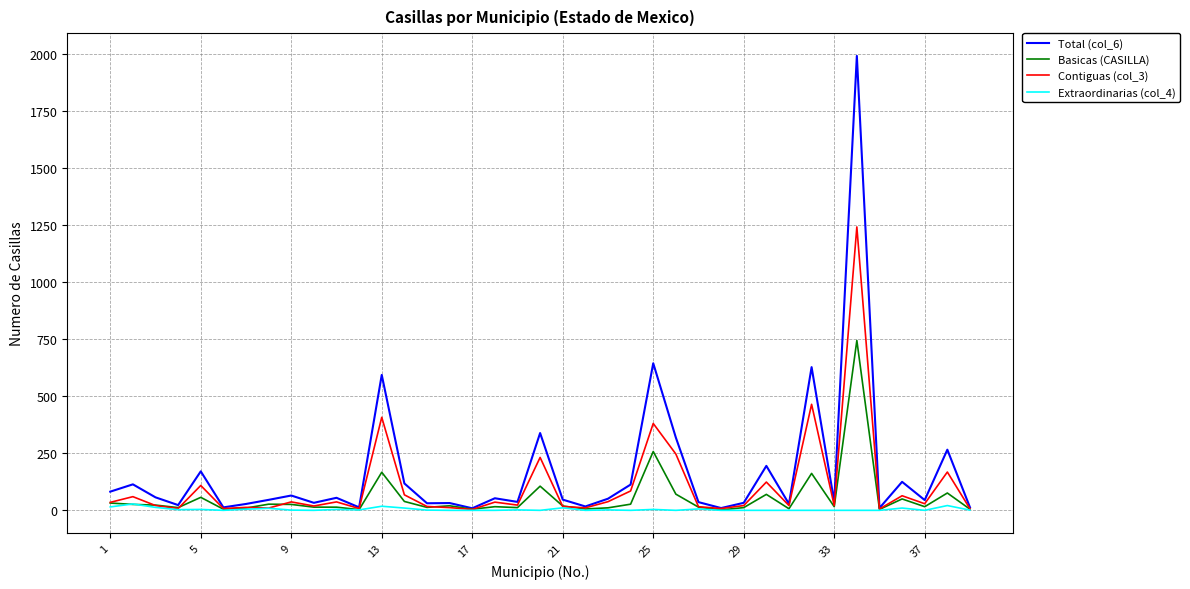

What is the difference between the second highest and second lowest values in the Basicas (CASILLA) series?

255